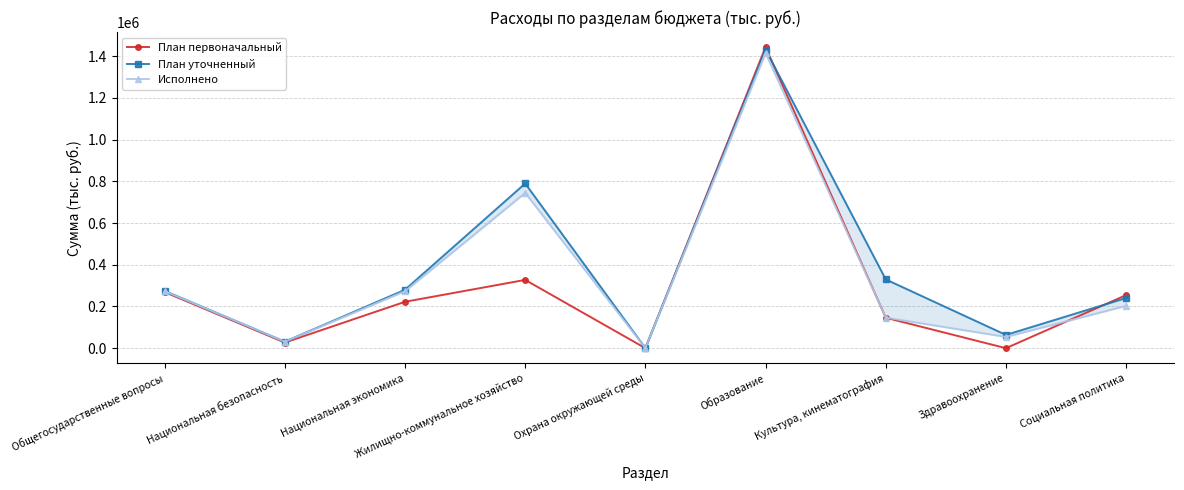

What is the difference between the second highest and second lowest values in the План первоначальный series?

327377.5